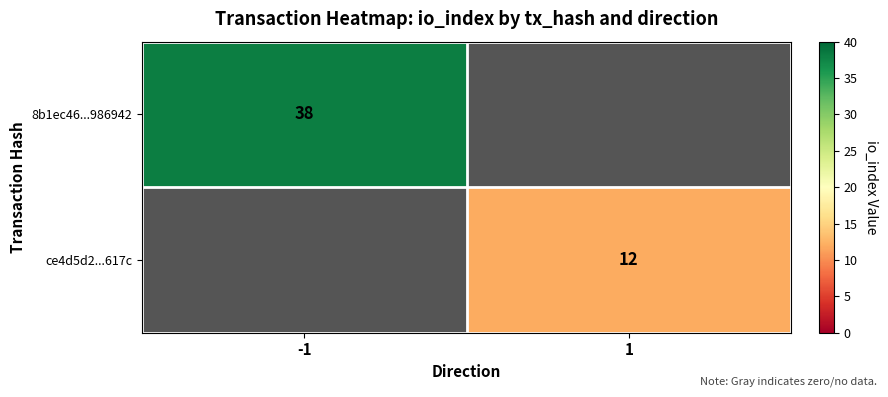

Is the value of 8b1ec46...986942 at -1 greater than the value of ce4d5d2...617c at 1?

Yes